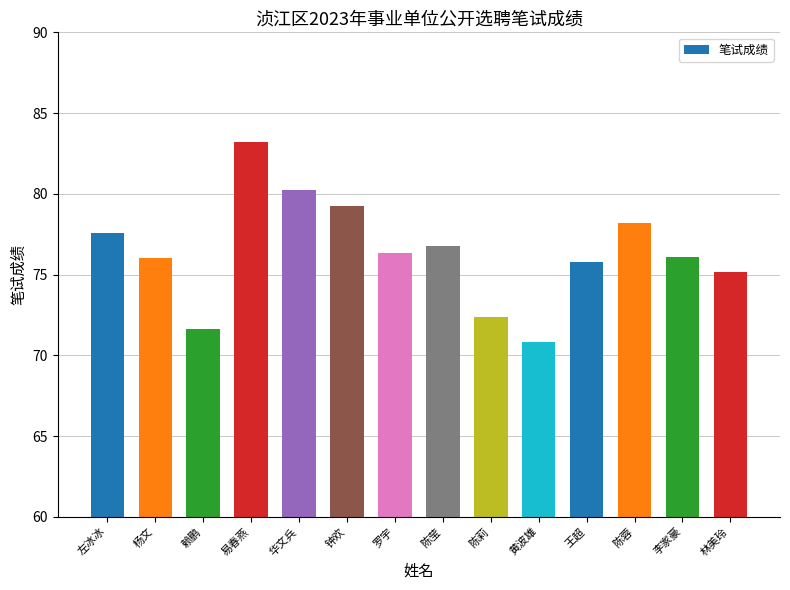

Read the value at 赖鹏.

71.6